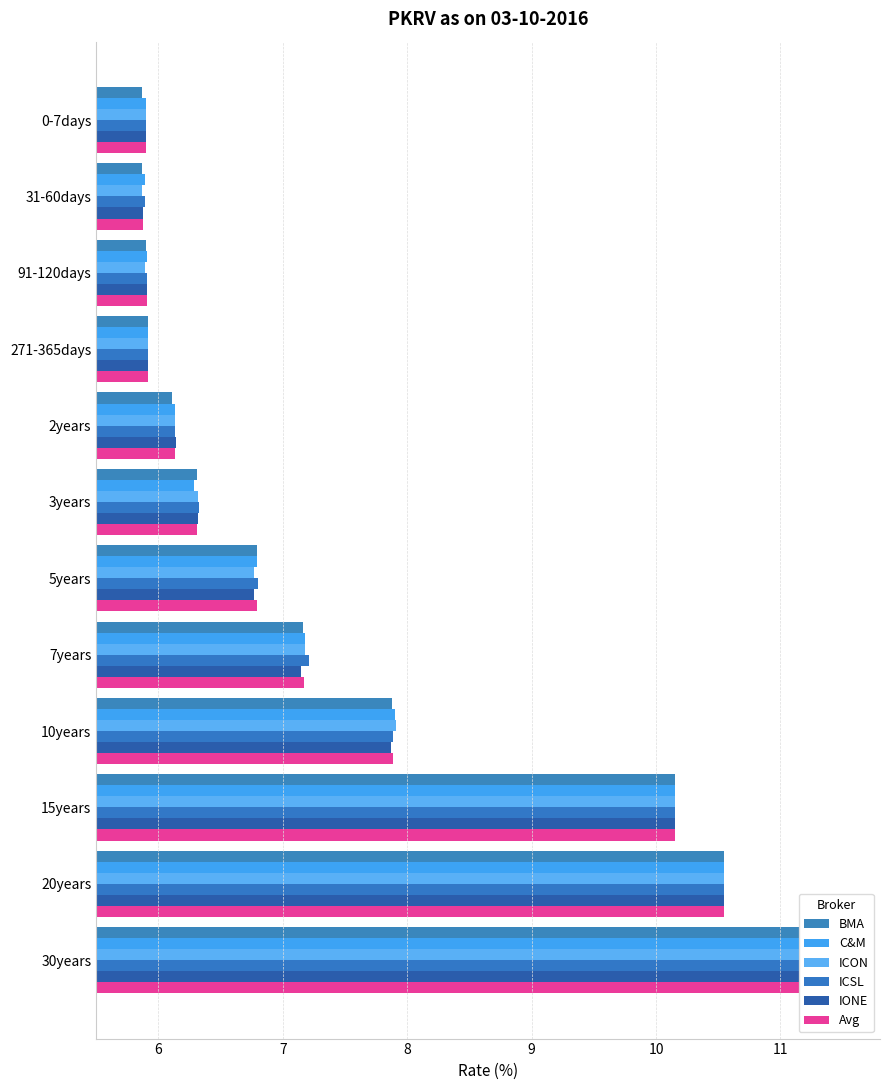

Count the number of data series in this chart.

6